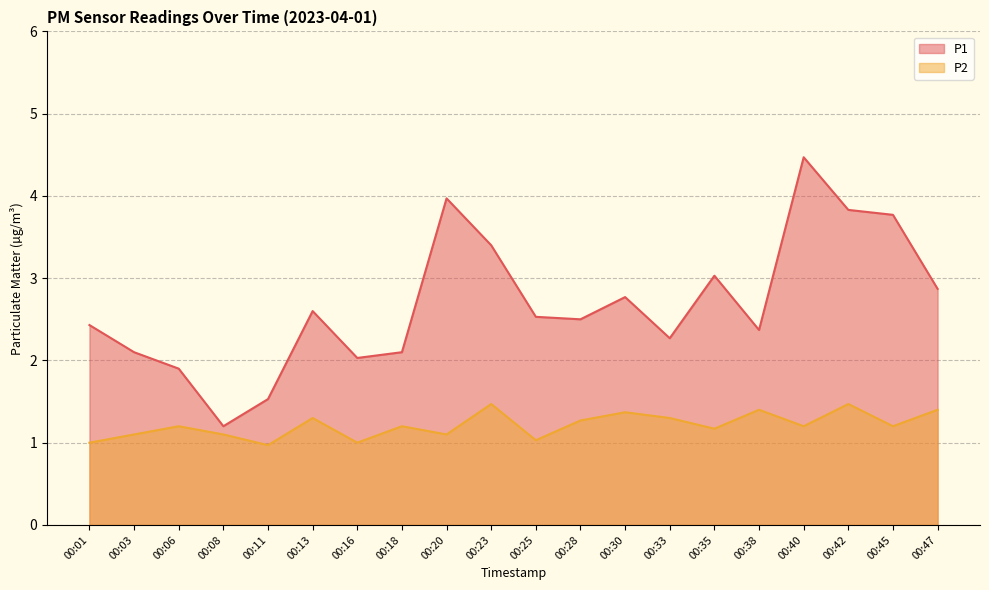

What is the difference between the highest and lowest values at 00:28?

1.2